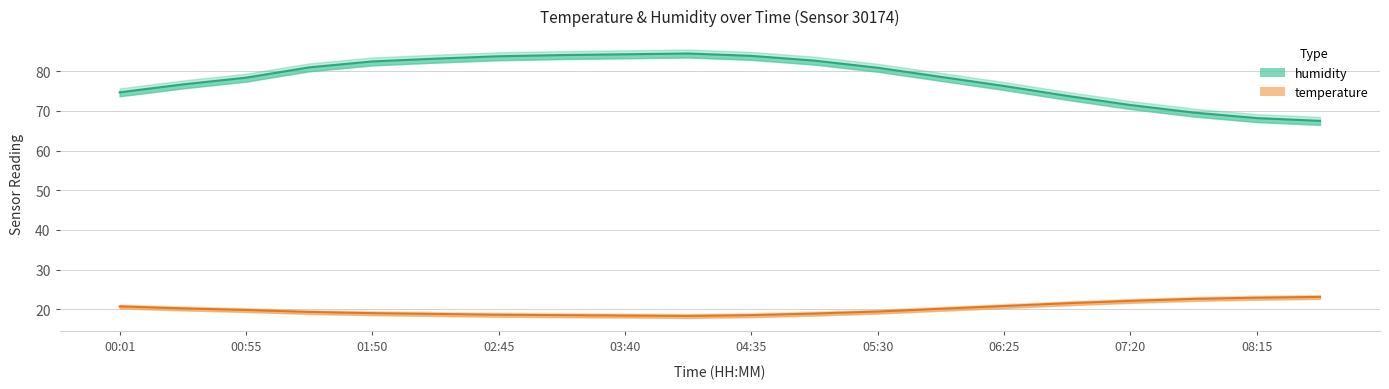

True or false: humidity and temperature_upper intersect in this chart.

False